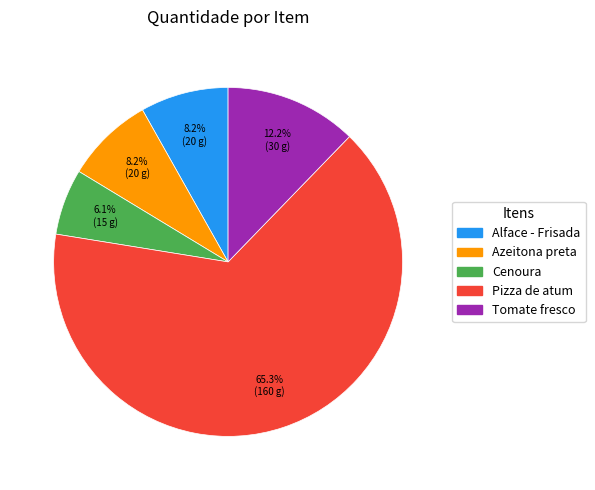

Is it true that Pizza de atum is 80% of the pie?

False